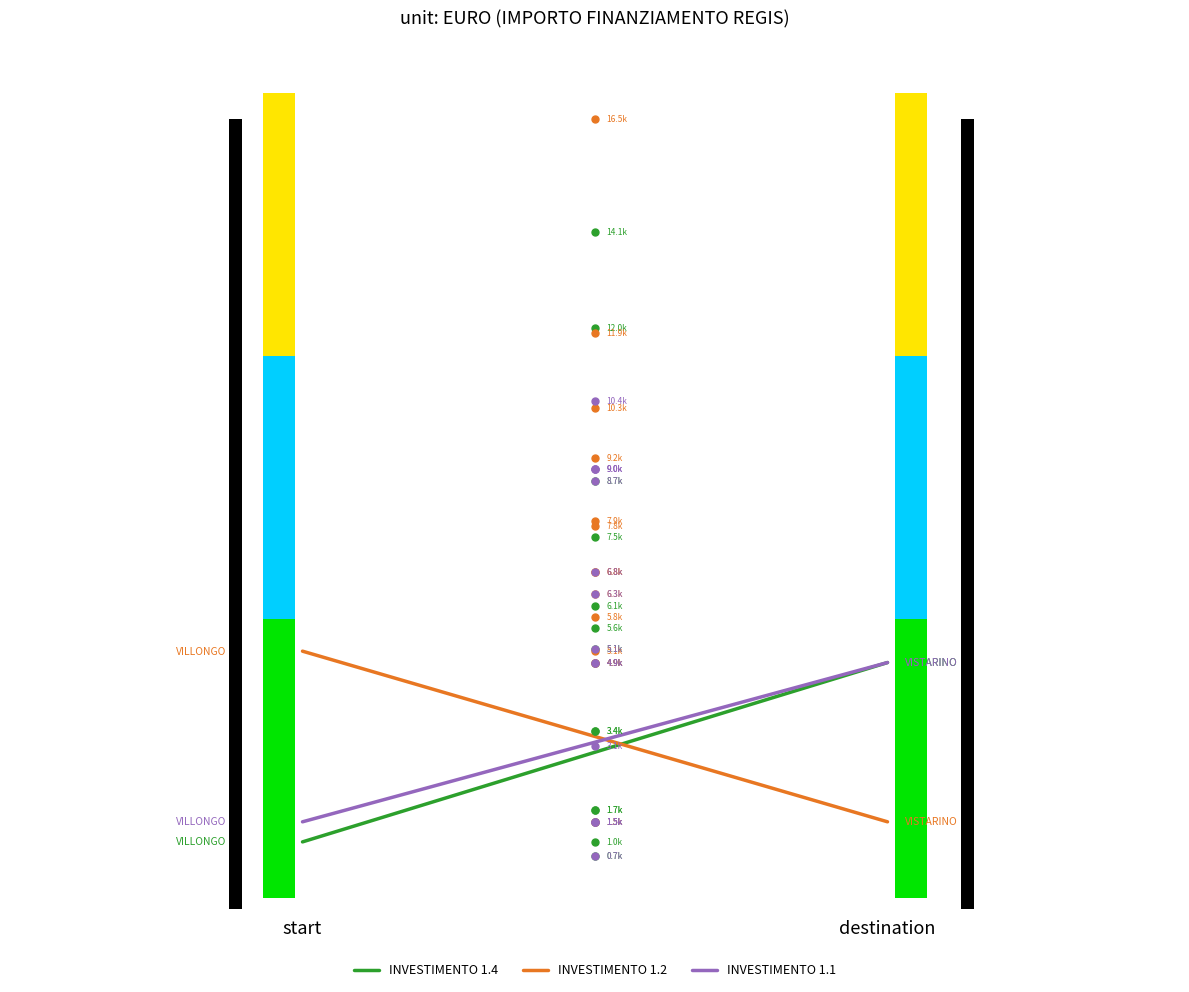

What is the total value across all series at 0.00?

6.3